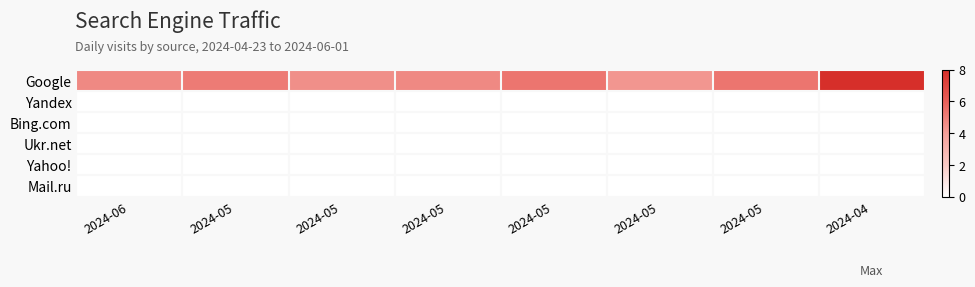

List the series in order of their peak value, highest first.

Google, Yandex, Bing.com, Ukr.net, Yahoo!, Mail.ru